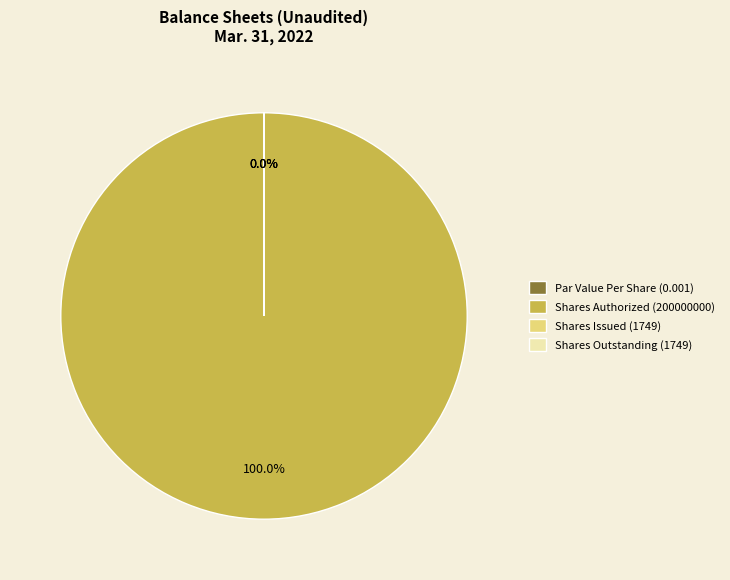

Which category has the smallest portion of the pie?

Par Value Per Share (0.001)